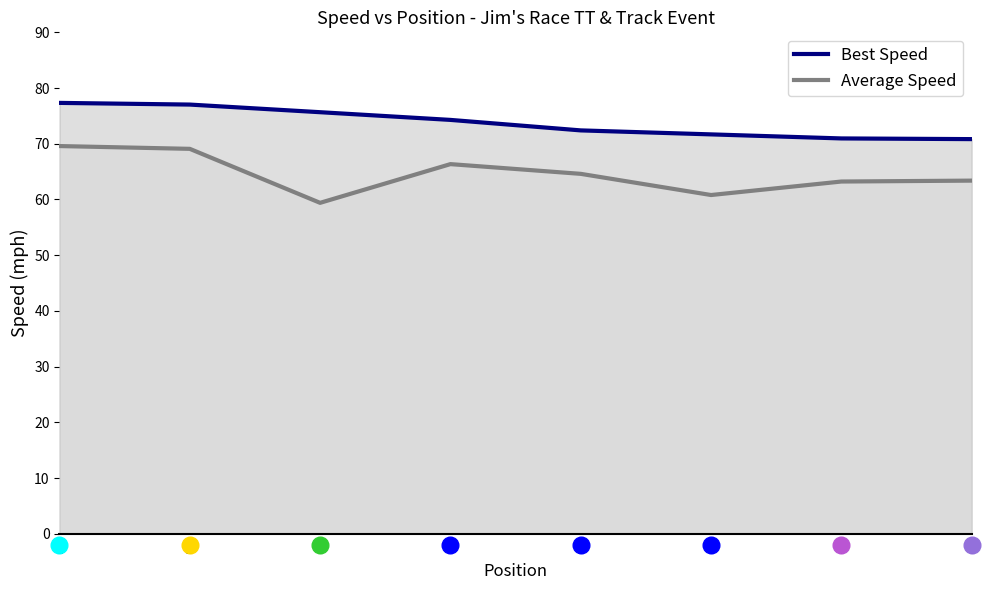

Where does the Average Speed series first go above 64?

1